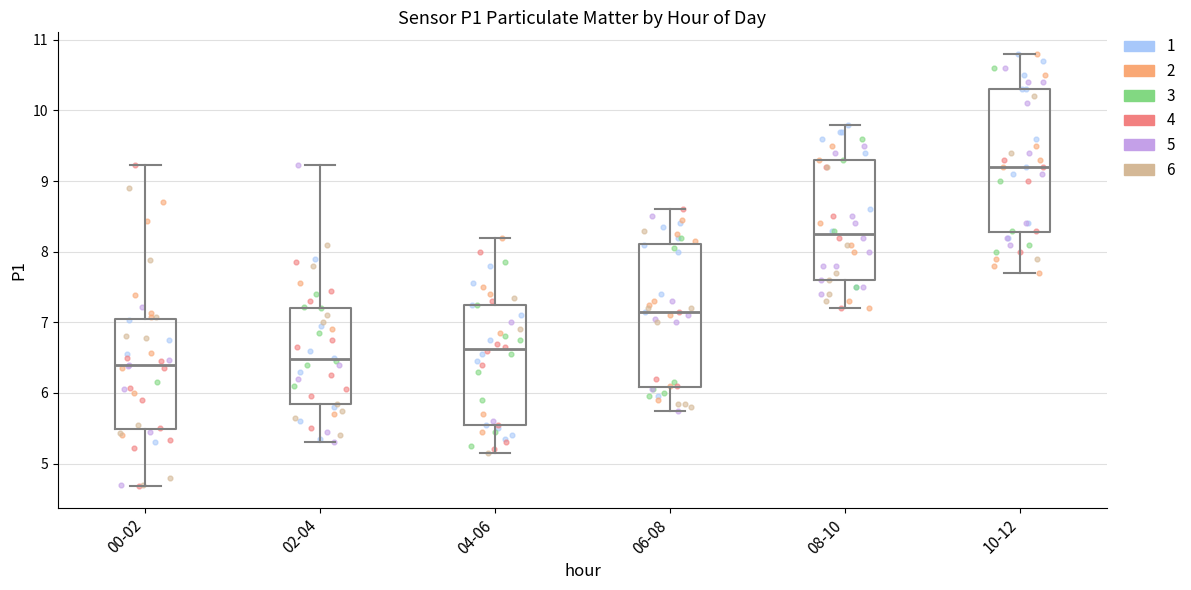

Where does the upper whisker of the box for 06-08 end on the y-axis? The values are not printed on the chart, so give them approximately, as read against the axis.

8.6